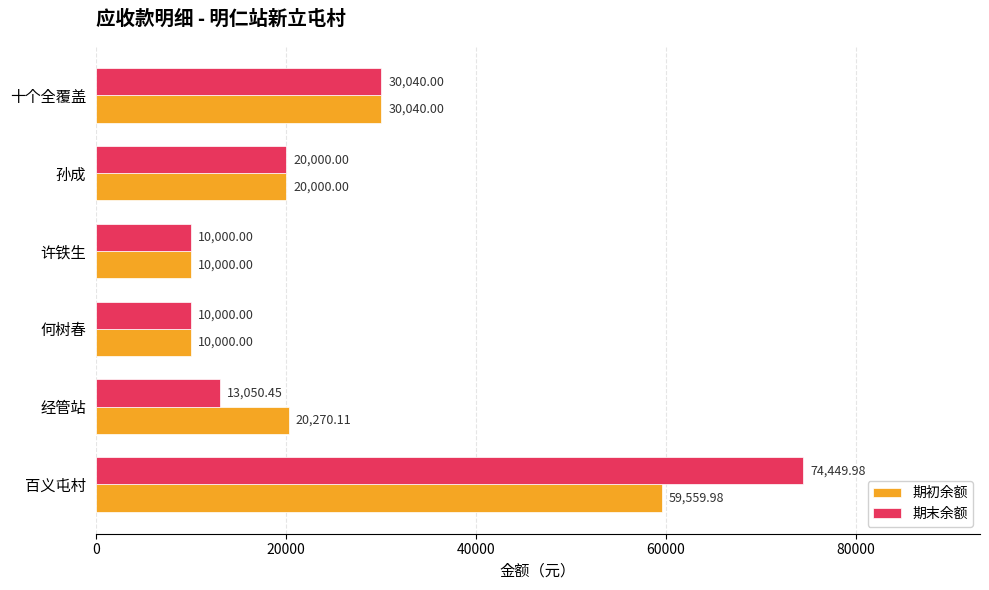

What is the sum of the 期初余额 values at 百义屯村 and 孙成?

79560.0